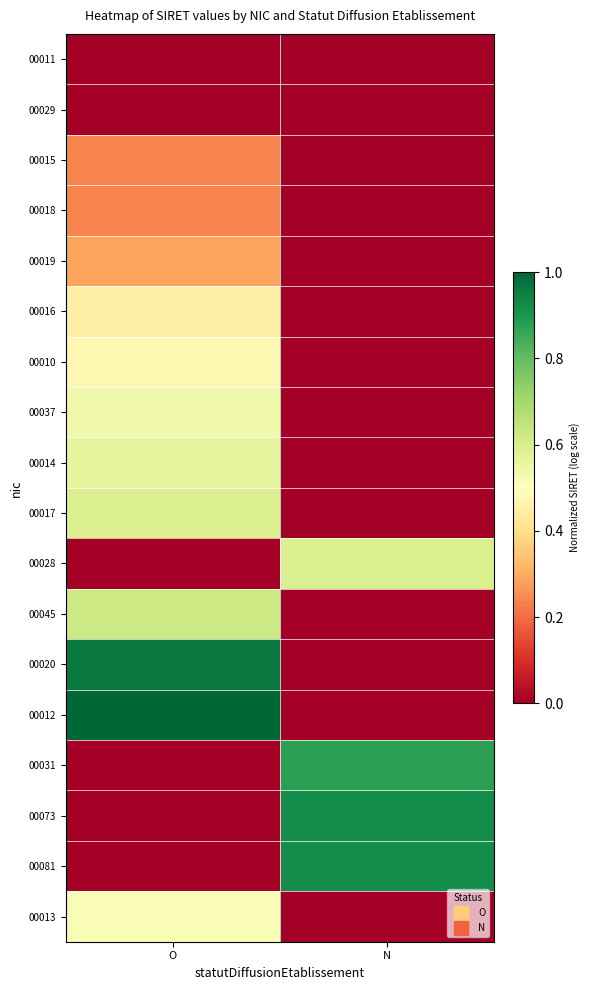

Which has a higher value, O or N?

O